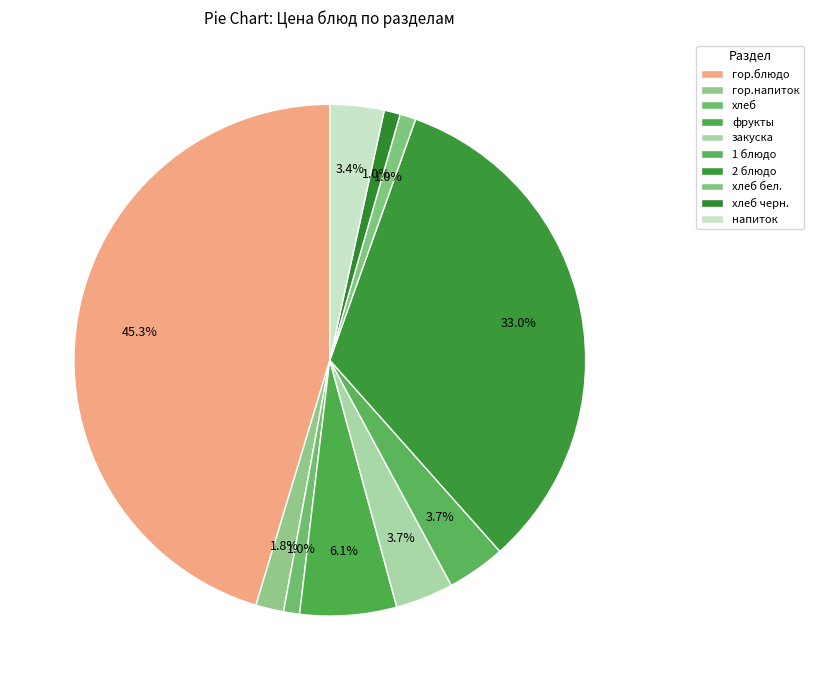

The фрукты slice represents 6% of the pie. True or false?

True